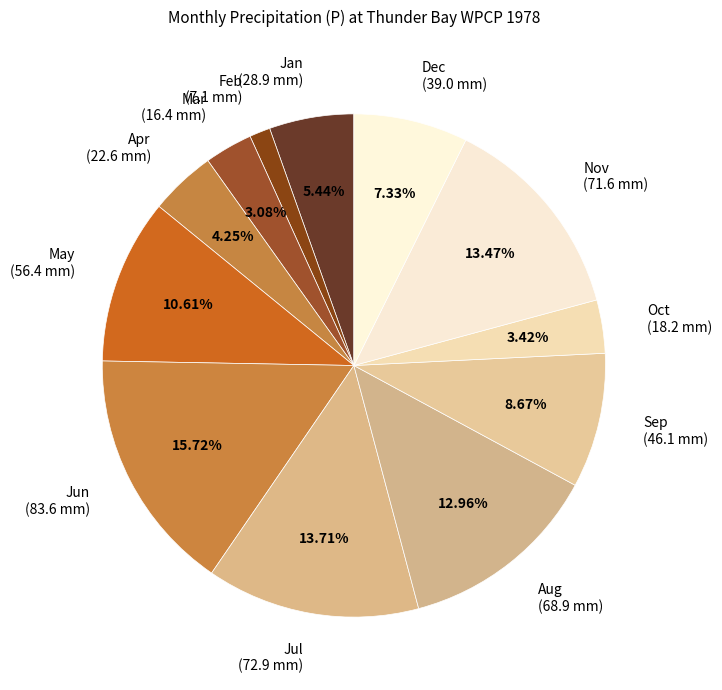

To the nearest percent, what is the difference between the largest and smallest slice percentages?

14%